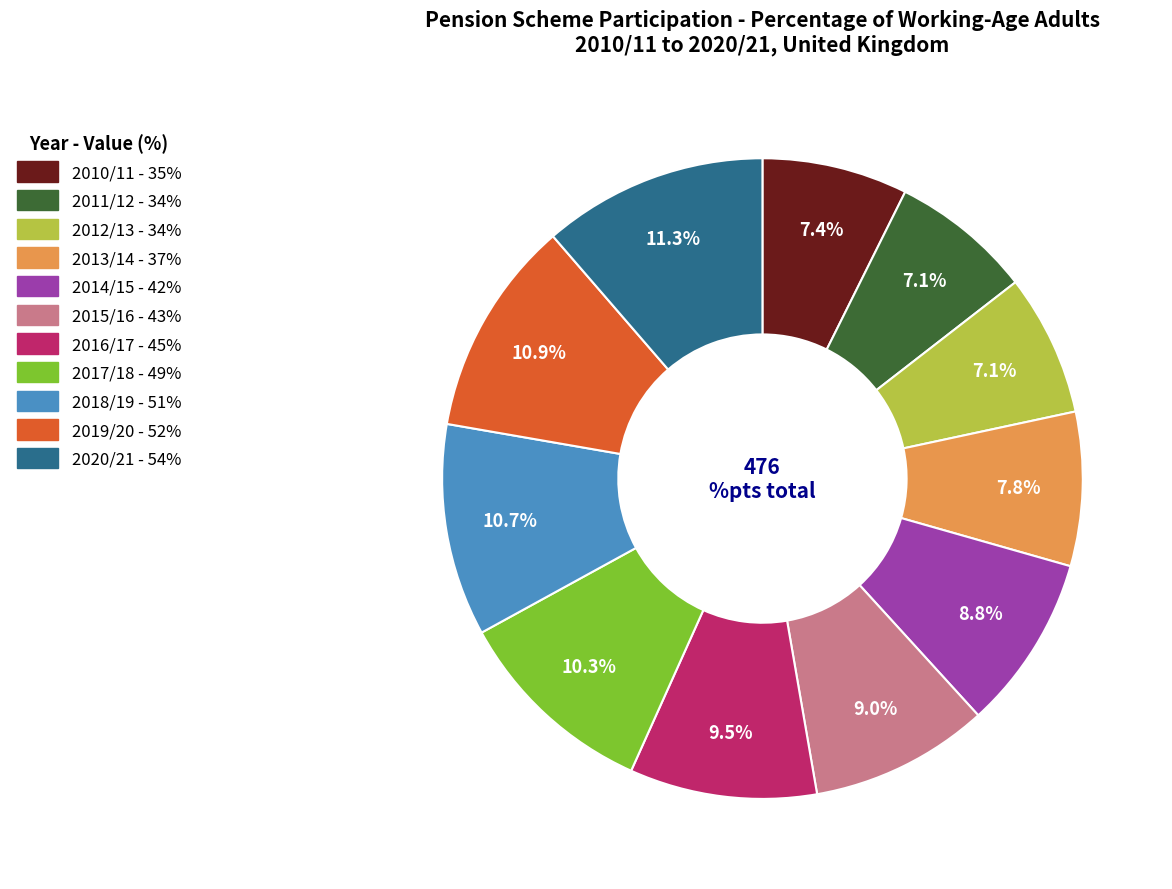

Does 2012/13 account for over 50% of the chart?

No